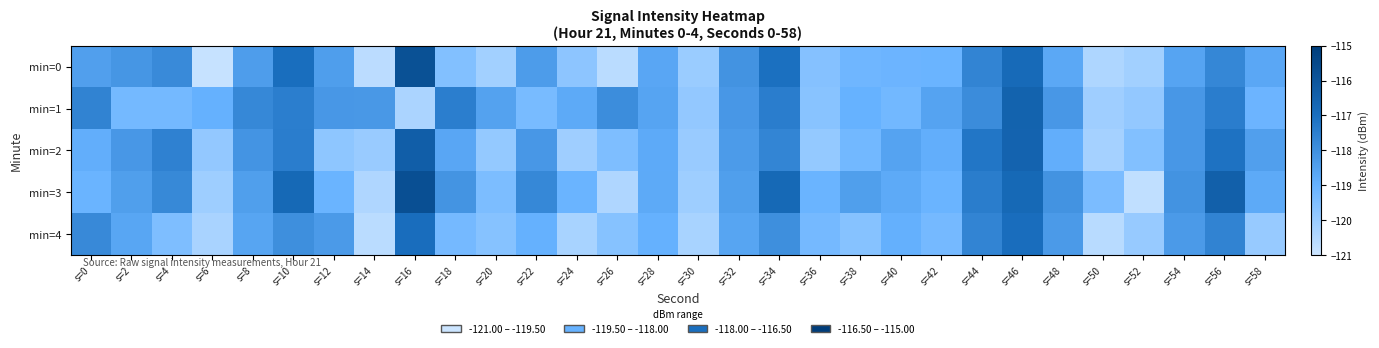

Which series has the largest total across all categories?

min=3